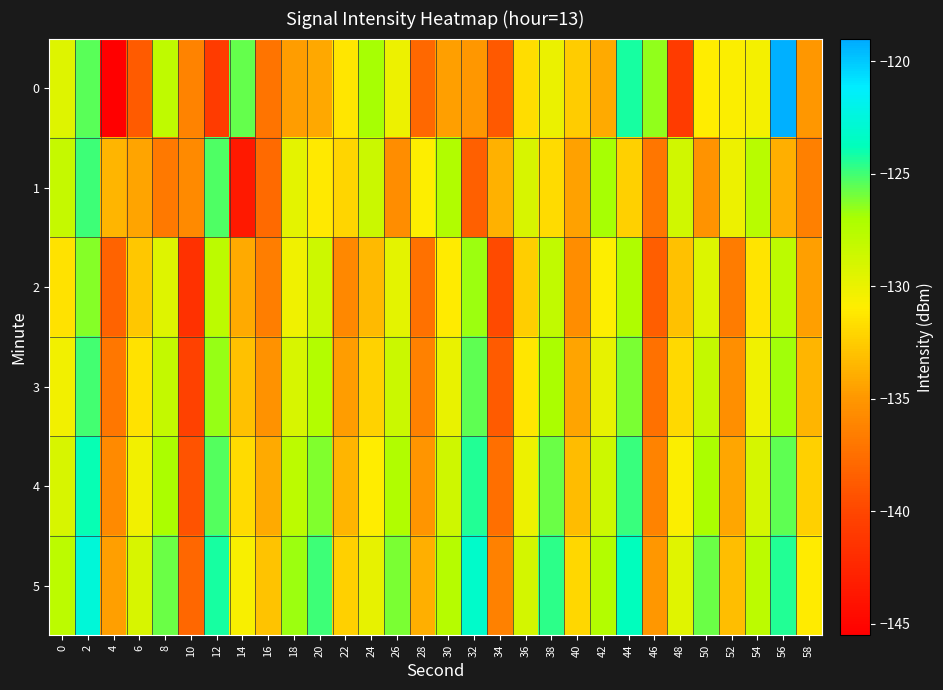

Count the number of categories in the chart.

30